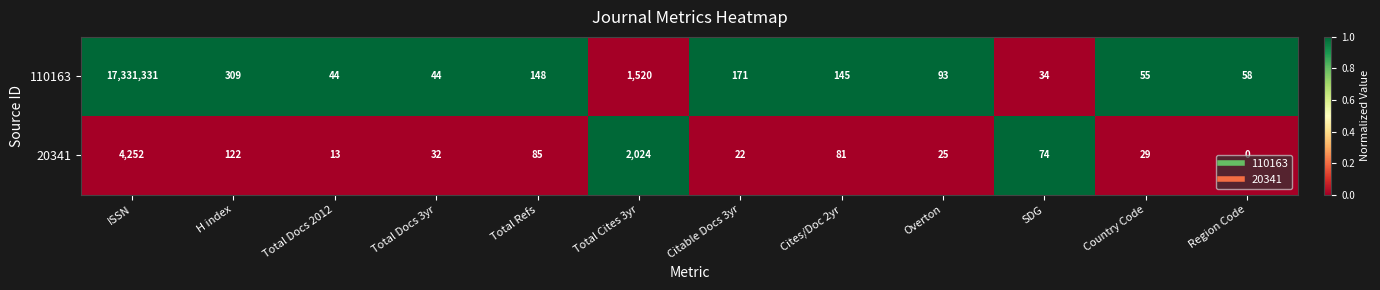

Which series has the widest spread of values?

110163